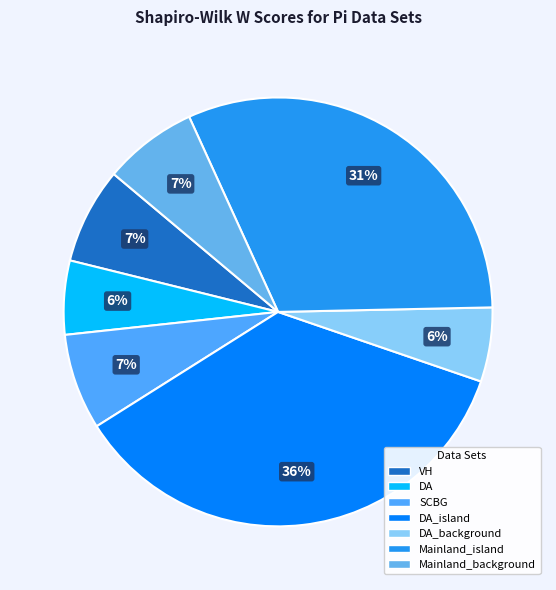

Count the number of slices in the pie.

7